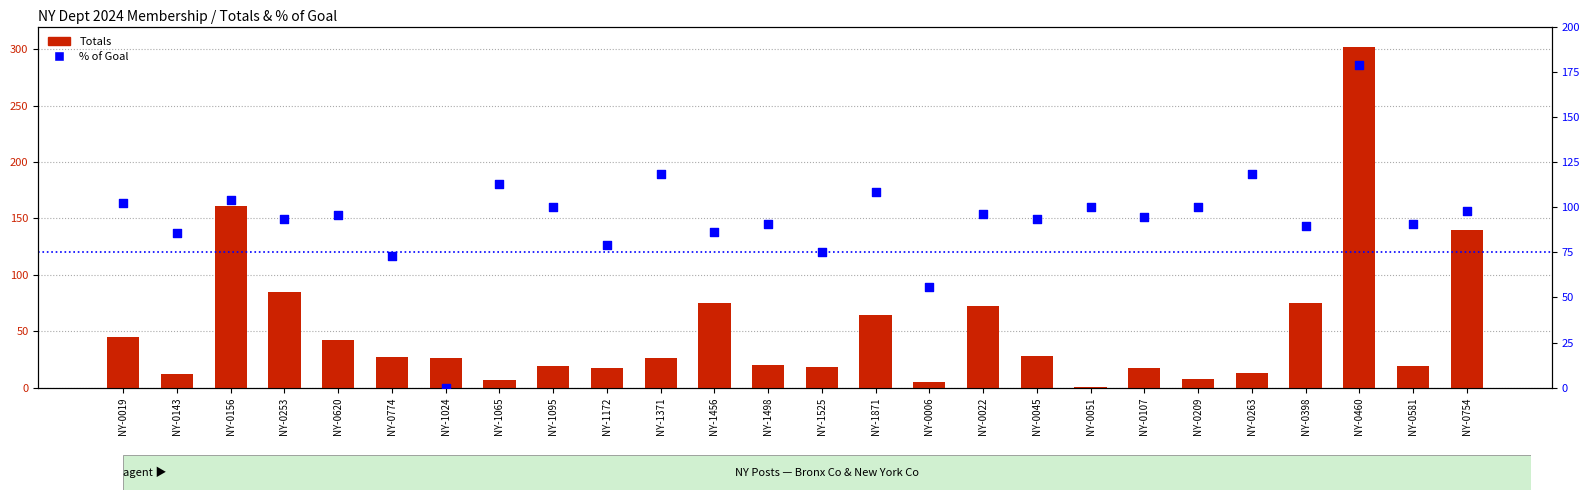

Is the value of Totals at NY-0006 greater than the value of % of Goal at NY-0209?

No